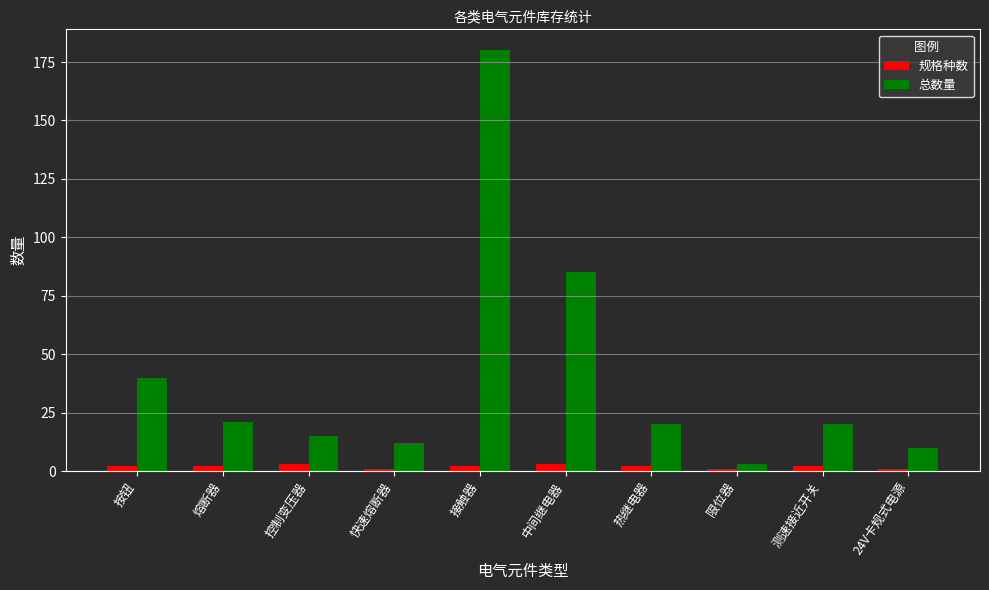

Count the number of categories in the chart.

10